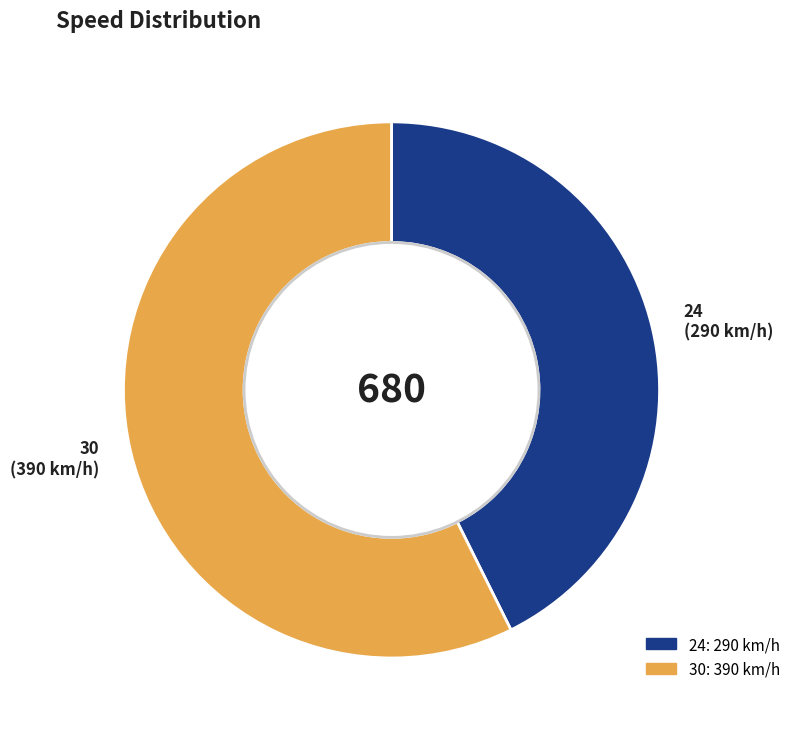

Rank the categories by value from highest to lowest.

30, 24